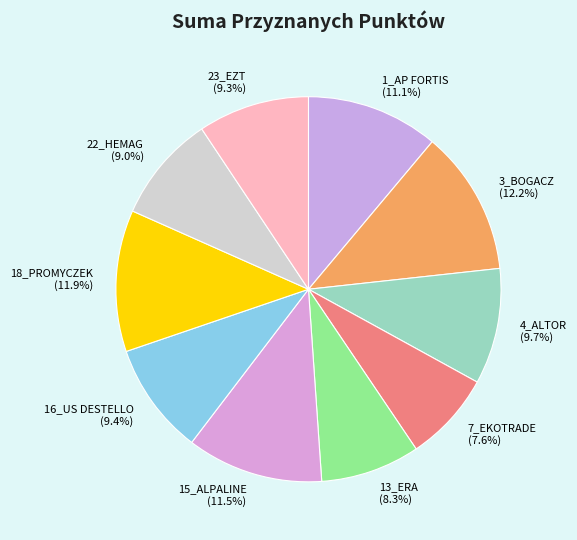

Is it true that 13_ERA is 8% of the pie?

True